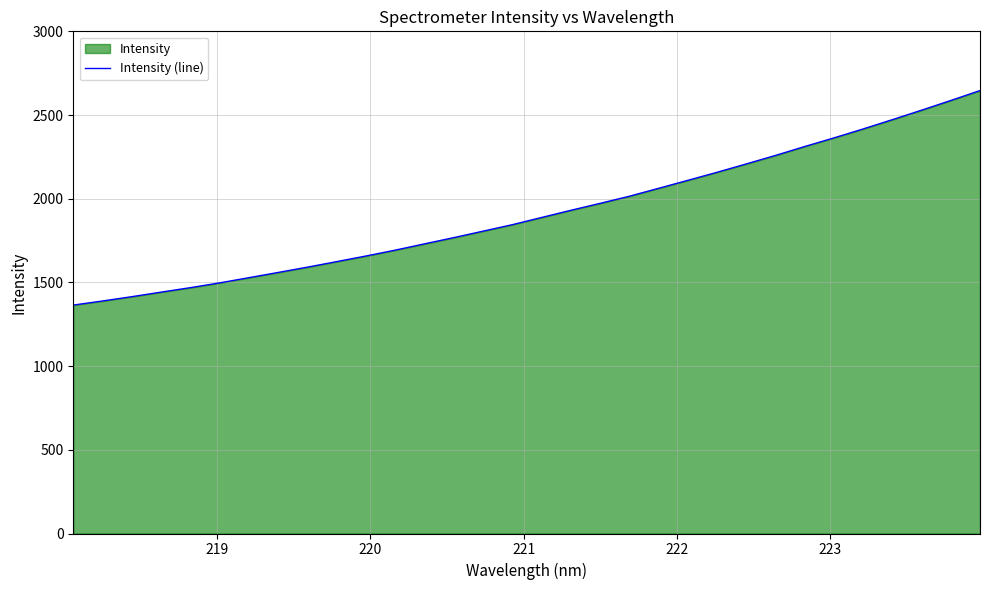

What is the difference between the maximum and minimum values?

1281.5